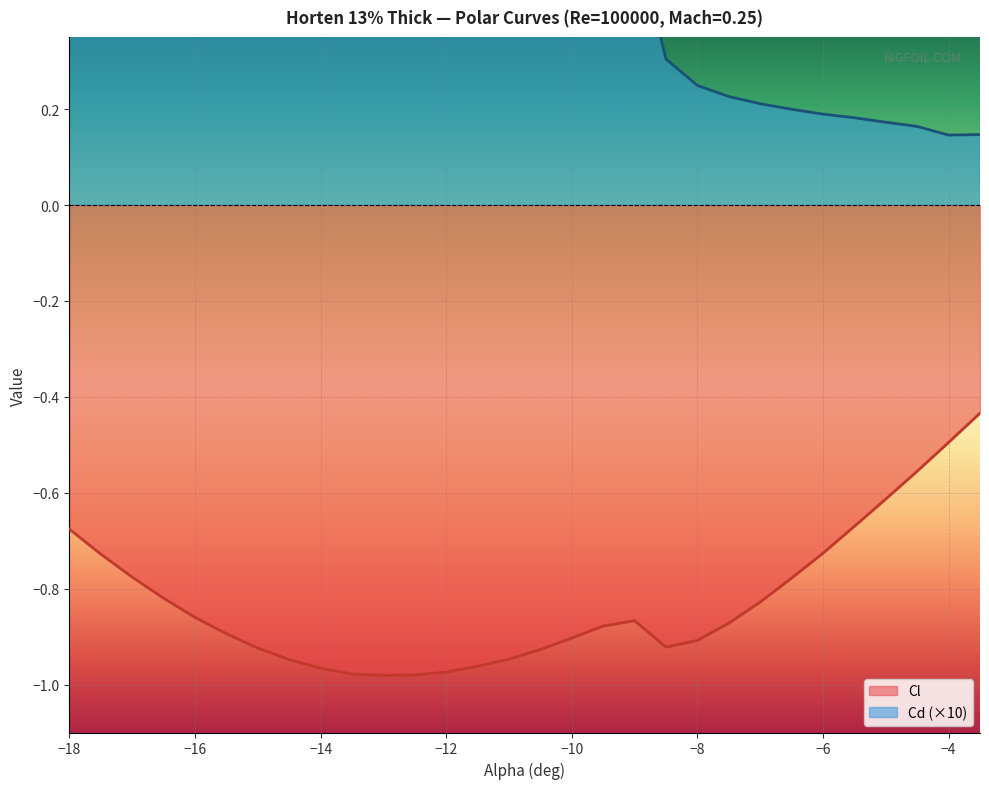

What is the label of the 12th point from the right?

-9